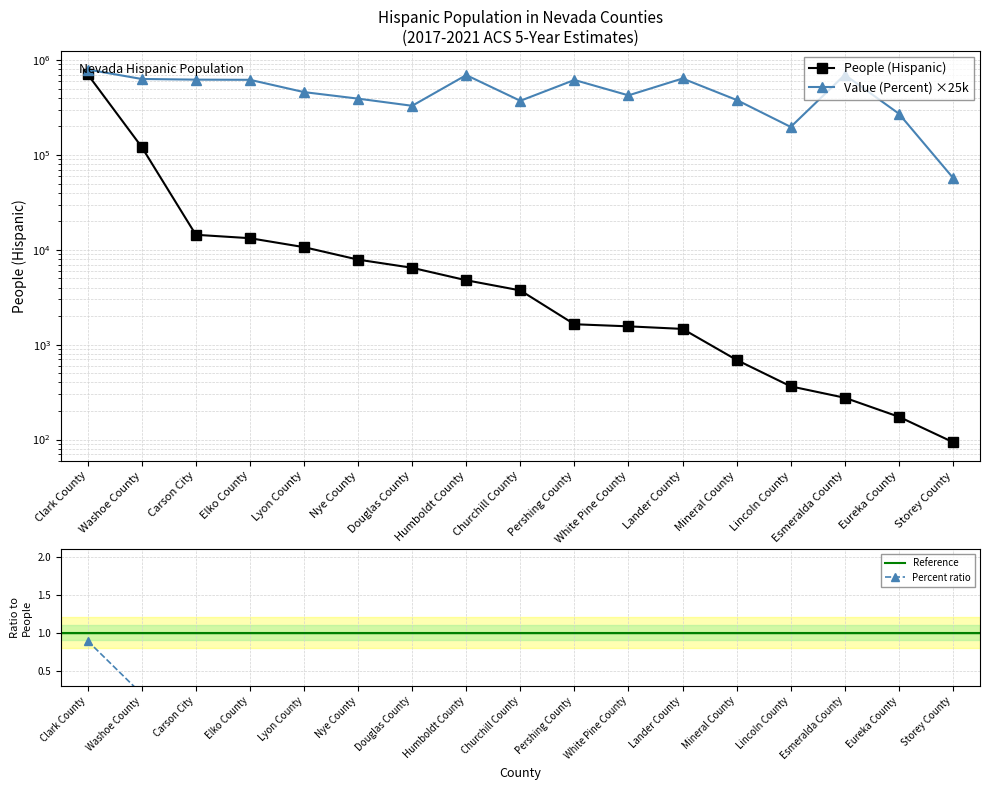

Which series has the largest total across all categories?

Value (Percent)